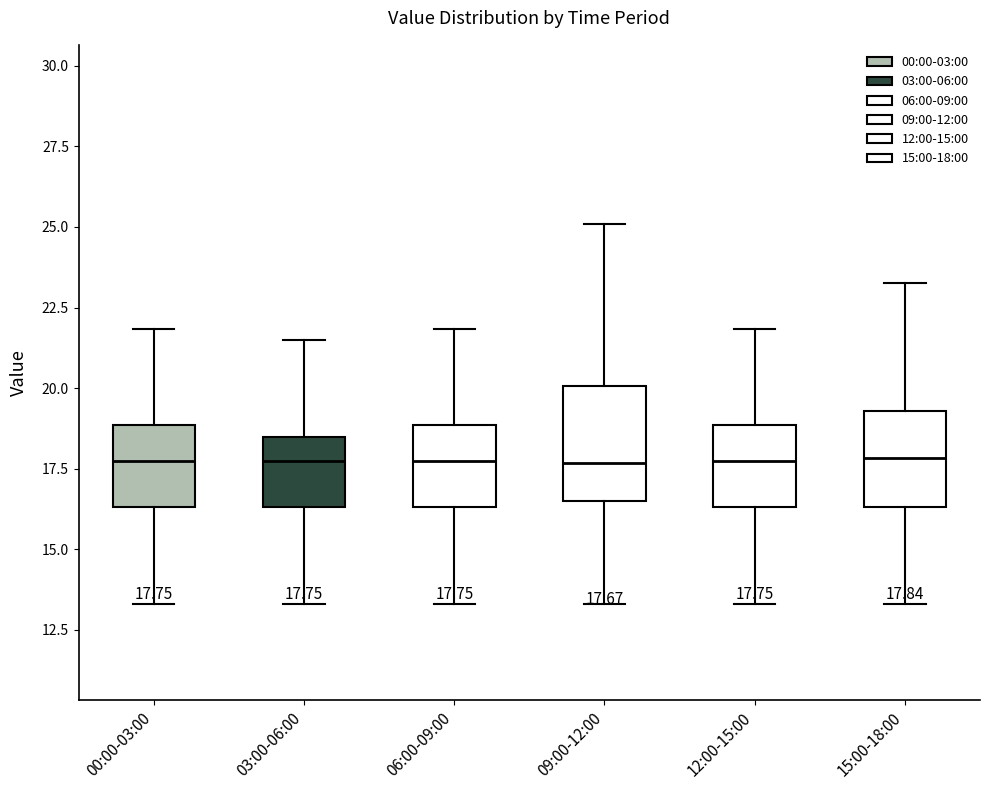

Which box is the tallest, from its lower edge to its upper edge?

09:00-12:00